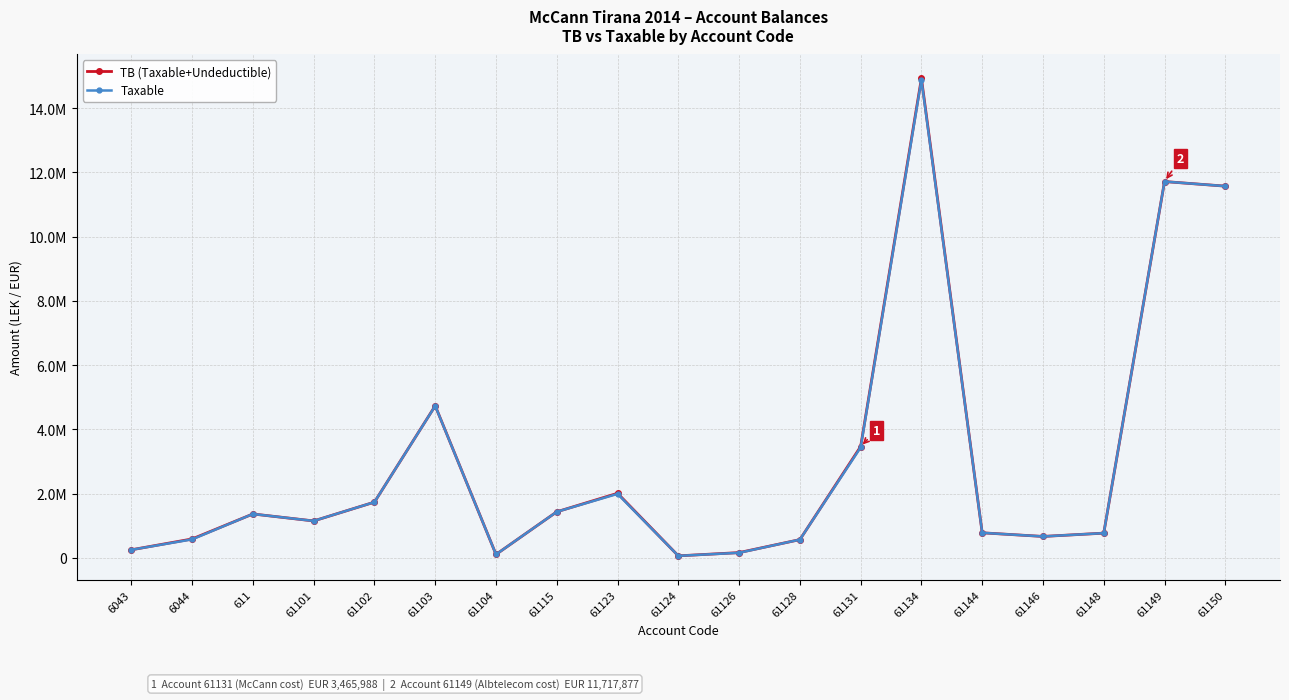

At which label is TB (Taxable+Undeductible) closest to 7496485?

61103